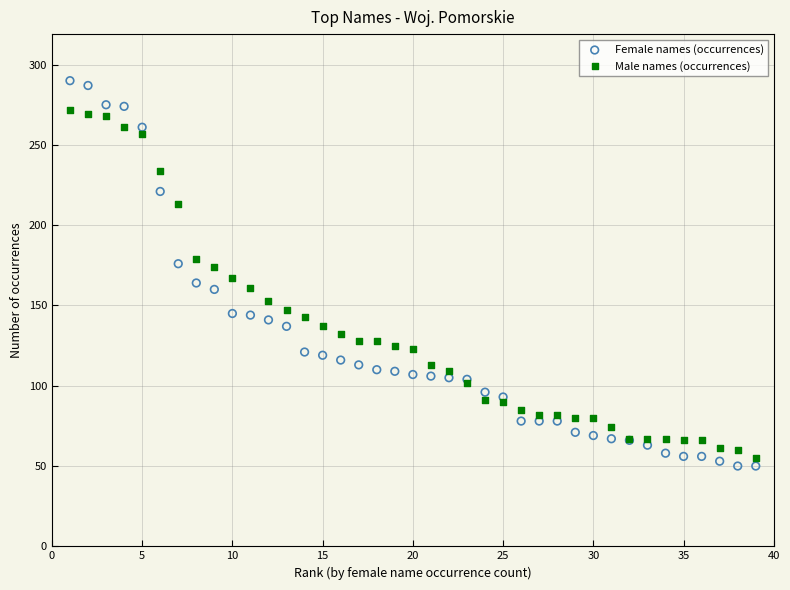

What is the X range (max minus min) for the scatter plot?

38